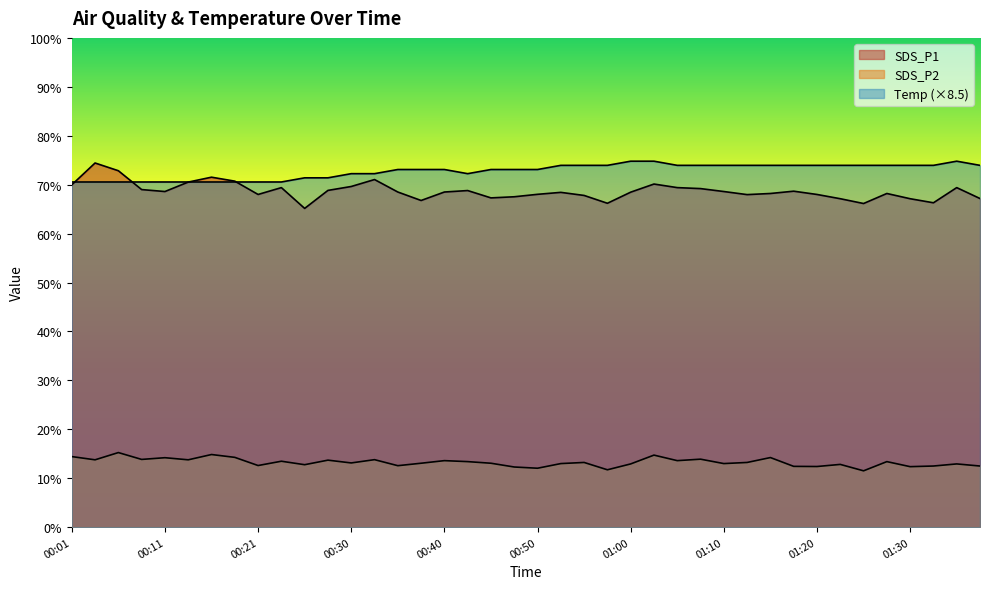

Reading left to right, list all the values displayed in this chart.

SDS_P1: 70.0	74.4	72.8	69.0	68.6	70.5	71.5	70.7	68.0	69.4	65.2	68.8	69.6	71.0	68.5	66.8	68.5	68.8	67.3	67.5	68.0	68.4	67.8	66.2	68.5	70.1	69.4	69.2	68.6	68.0	68.2	68.7	68.0	67.1	66.2	68.2	67.1	66.3	69.4	67.2
SDS_P2: 14.4	13.8	15.2	13.8	14.2	13.8	14.8	14.3	12.6	13.5	12.8	13.7	13.1	13.8	12.6	13.1	13.6	13.4	13.1	12.3	12.1	13.0	13.2	11.7	12.9	14.7	13.6	13.9	13.0	13.2	14.2	12.4	12.4	12.8	11.5	13.4	12.4	12.5	12.9	12.5
Temp: 70.6	70.6	70.6	70.6	70.6	70.6	70.6	70.6	70.6	70.6	71.4	71.4	72.2	72.2	73.1	73.1	73.1	72.2	73.1	73.1	73.1	73.9	73.9	73.9	74.8	74.8	73.9	73.9	73.9	73.9	73.9	73.9	73.9	73.9	73.9	73.9	73.9	73.9	74.8	73.9